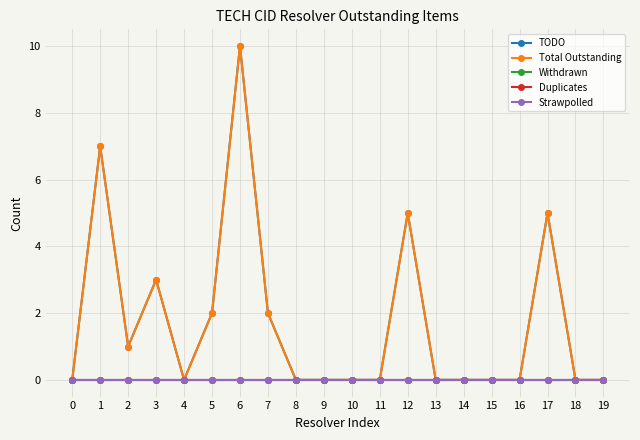

Does the chart have visible grid lines?

Yes